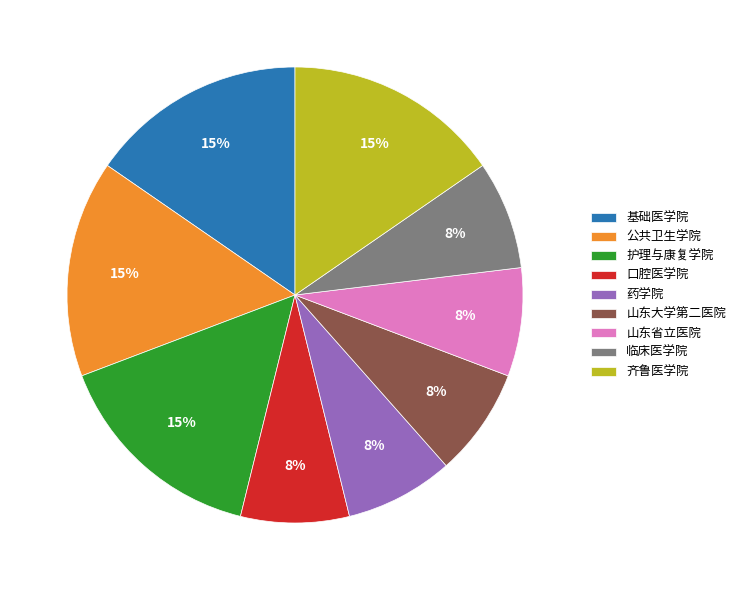

True or false: 护理与康复学院 accounts for 15% of the total.

True